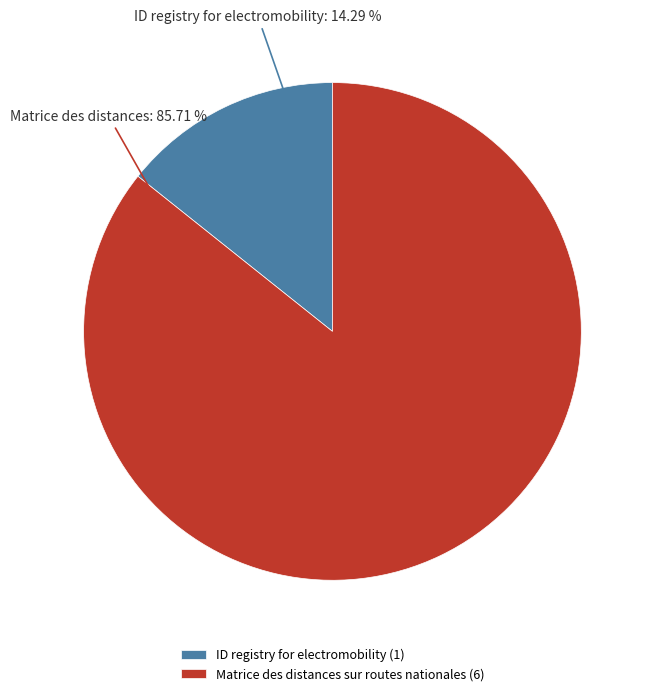

Is there any slice that represents more than half of the pie?

Yes